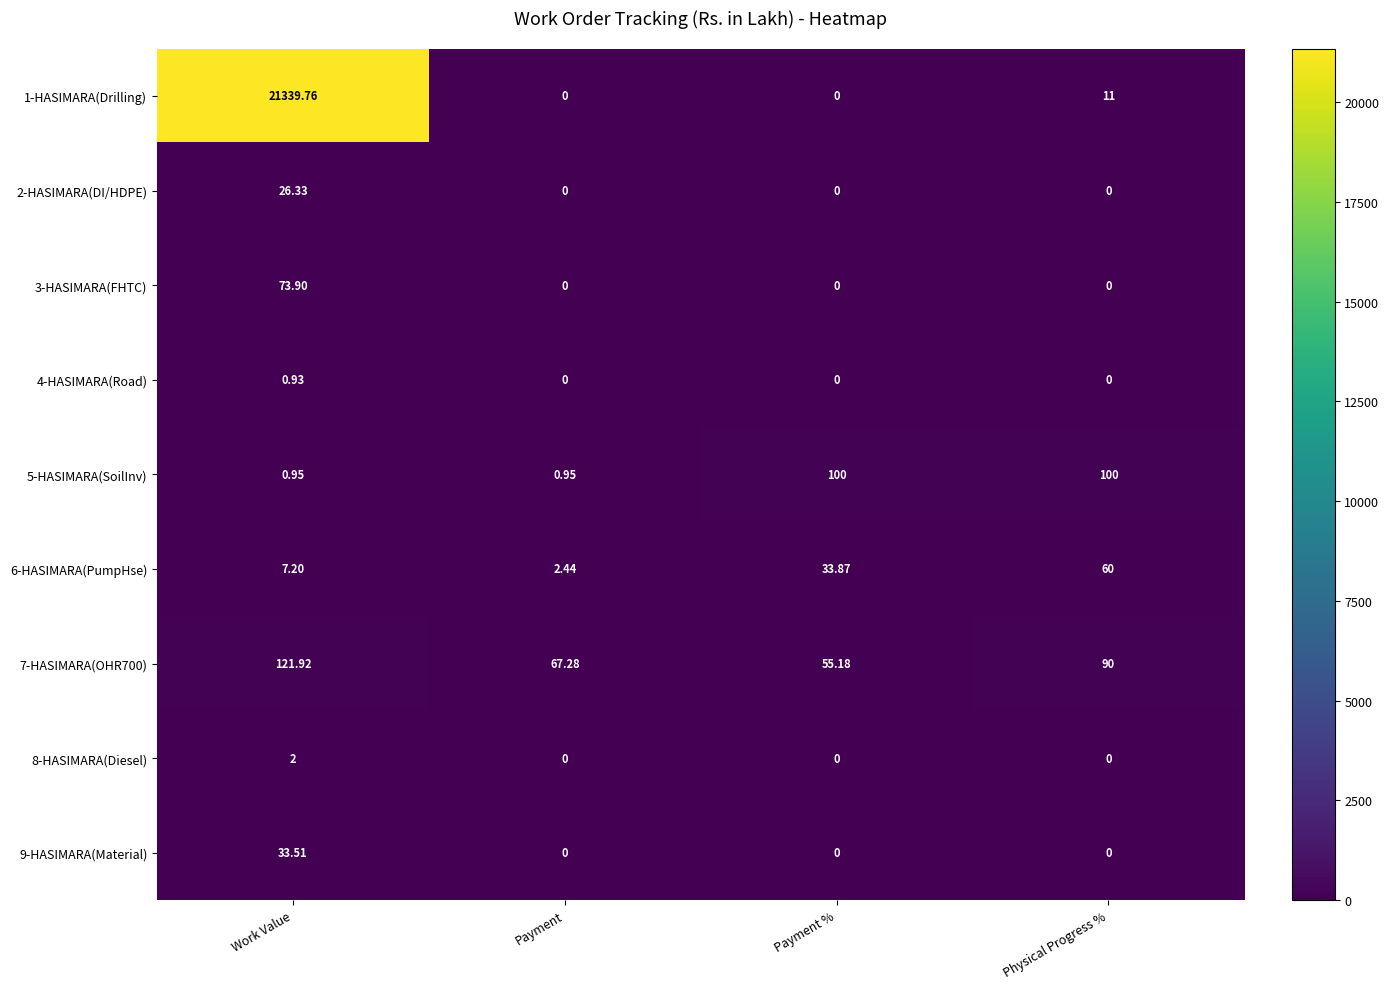

Is the value of 4-HASIMARA(Road) at Payment % greater than the value of 6-HASIMARA(PumpHse) at Physical Progress %?

No